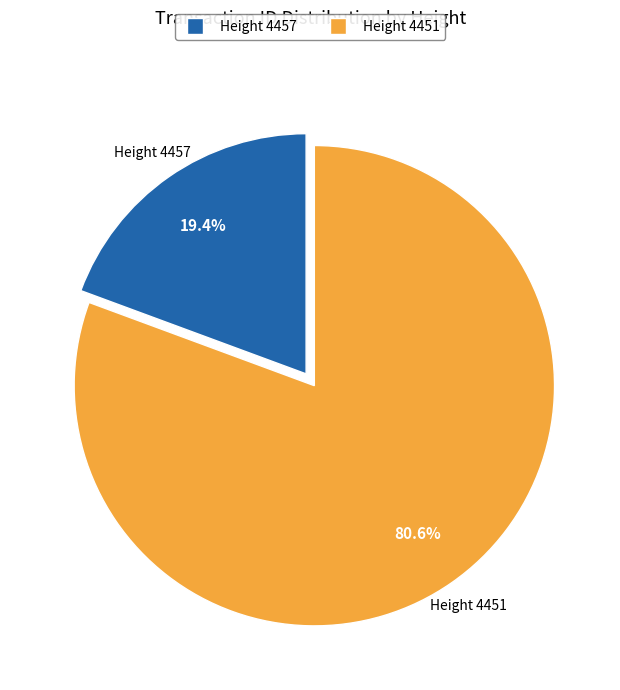

Does any single category account for the majority?

Yes